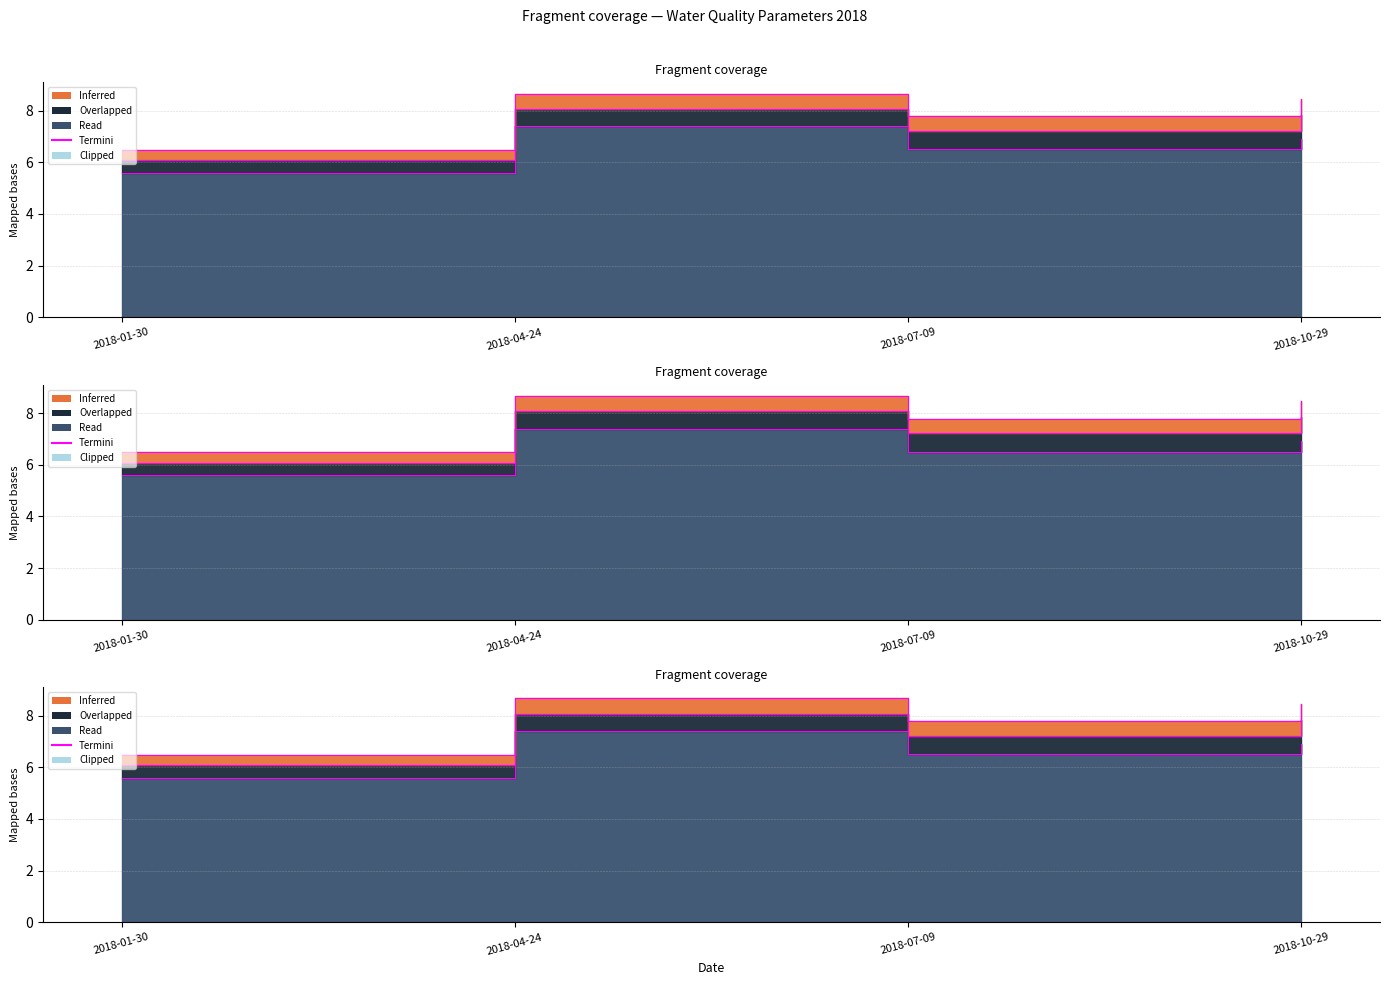

Is it true that the value at 2018-04-24 is 7.4?

True